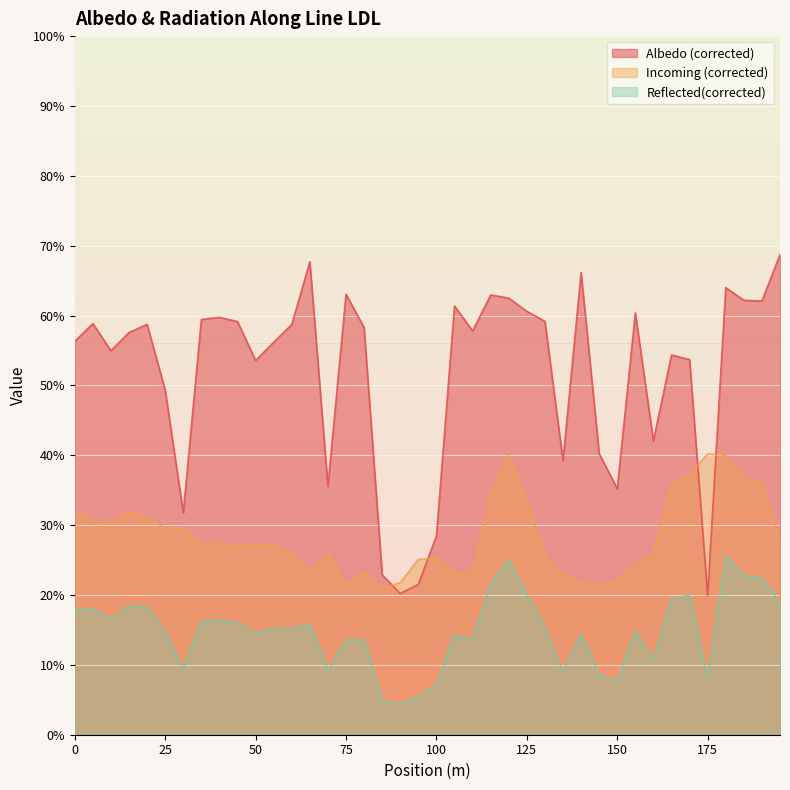

Does the chart display data point markers on the line(s)?

No